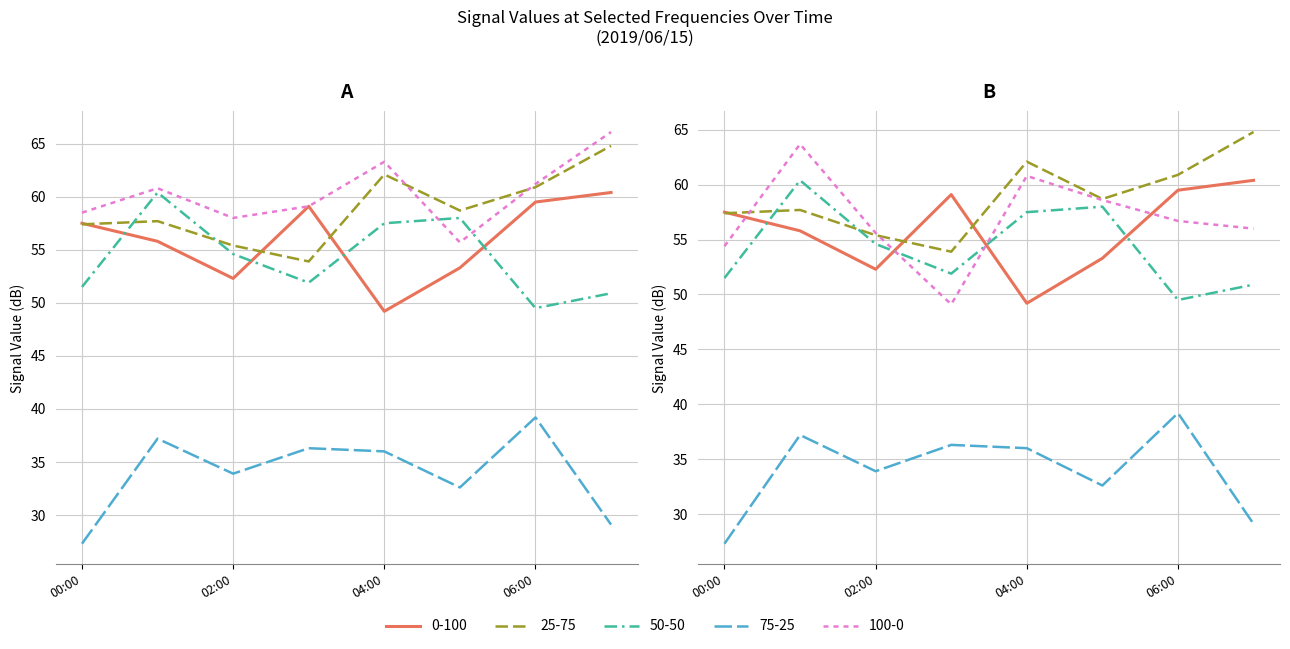

What is the label of the 5th point from the right?

2019/06/15 03:00